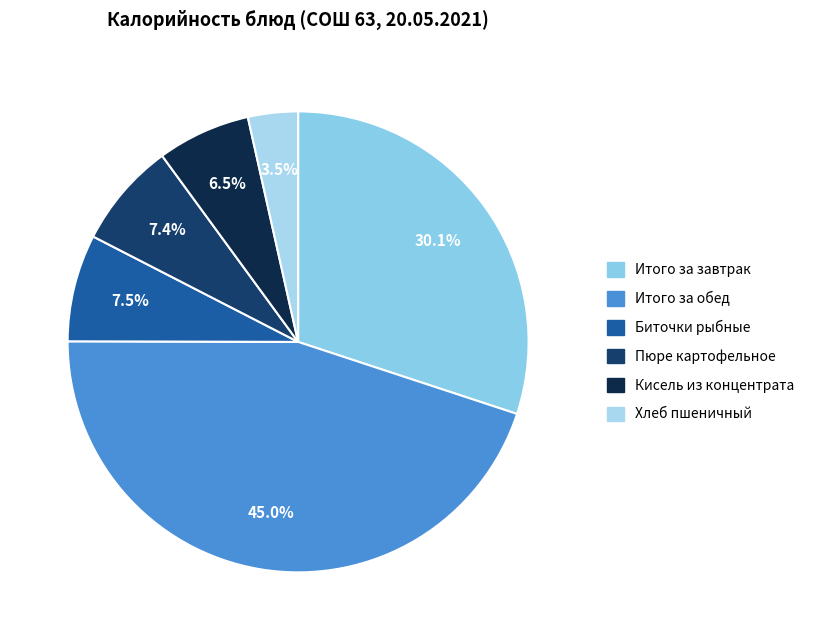

Do Биточки рыбные and Пюре картофельное together represent more than half of the pie?

No